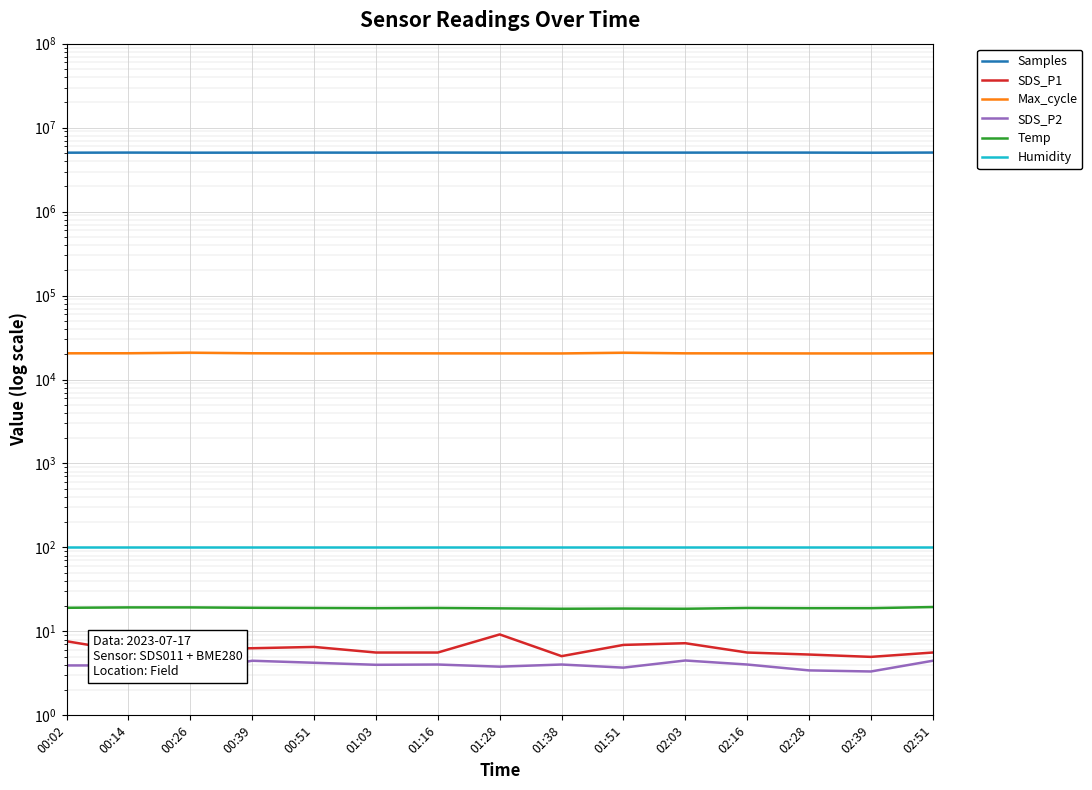

True or false: Max_cycle has a value of 20478.0 at 01:16.

True